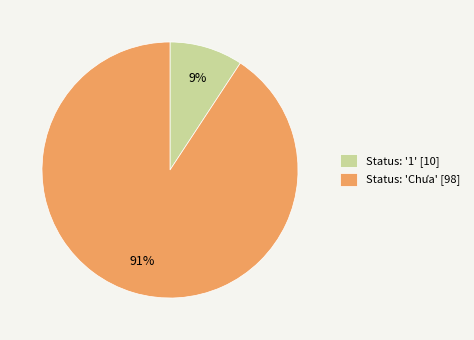

Is there a majority slice in this chart?

Yes